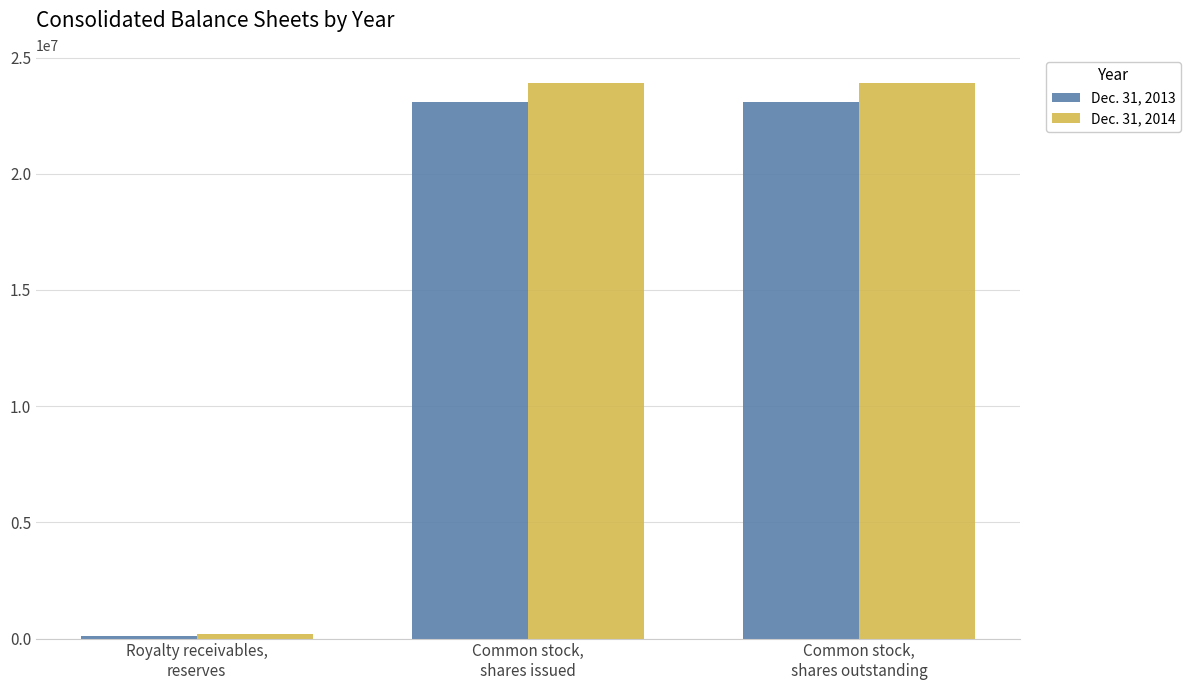

Reading left to right, transcribe all the data shown in this chart.

Dec. 31, 2013: Royalty receivables,
reserves=92723	Common stock,
shares issued=23109665	Common stock,
shares outstanding=23109665
Dec. 31, 2014: Royalty receivables,
reserves=173921	Common stock,
shares issued=23924465	Common stock,
shares outstanding=23924465